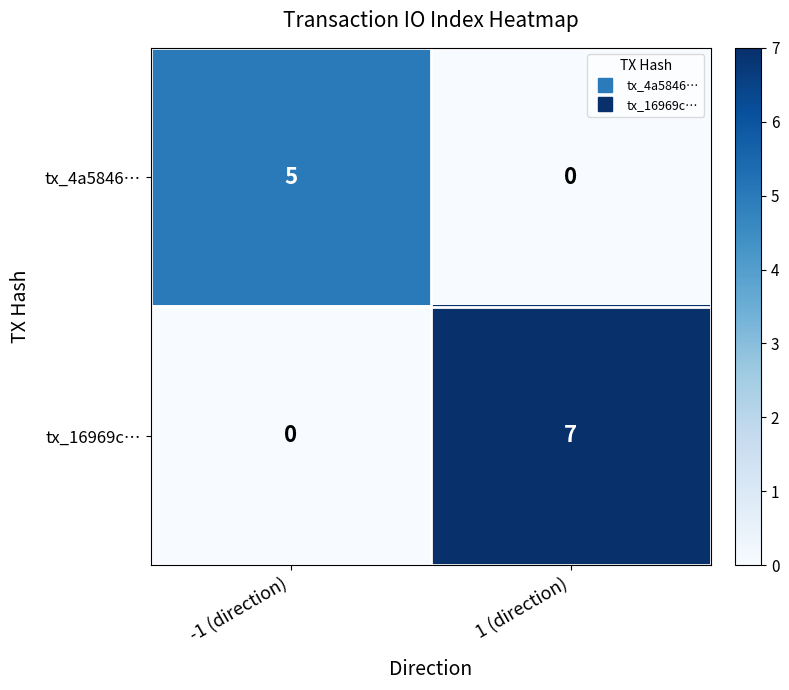

What is the sum of the tx_4a5846… values at 1 (direction) and -1 (direction)?

5